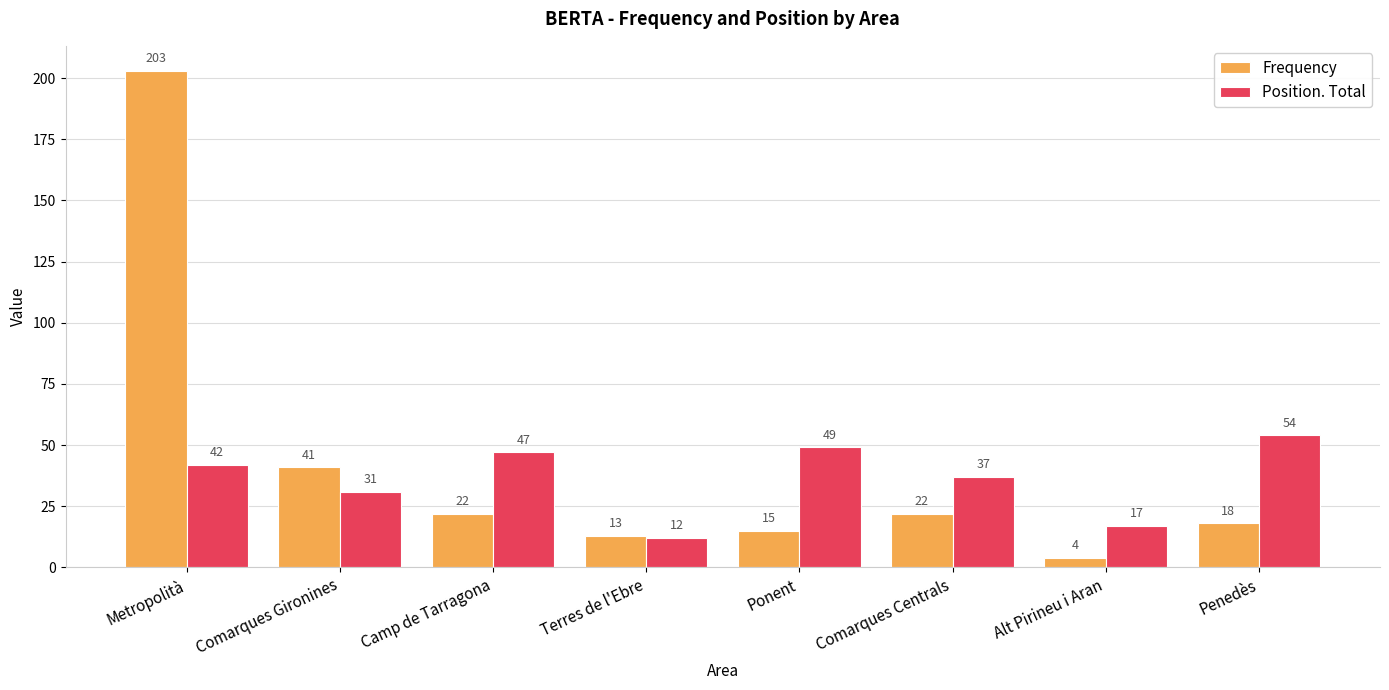

List the series in order of their peak value, highest first.

Frequency, Position. Total